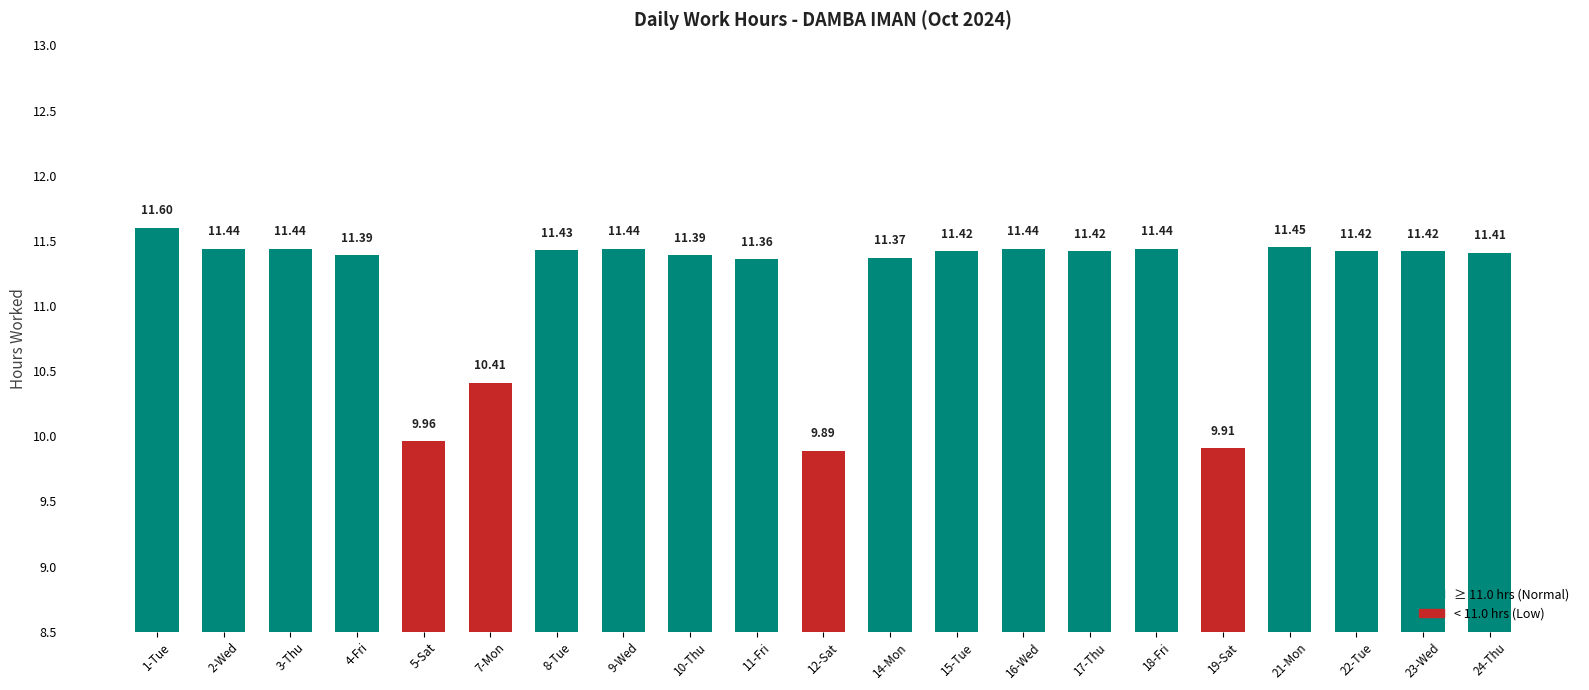

What is the ratio of the value at 14-Mon to the value at 2-Wed?

1.0